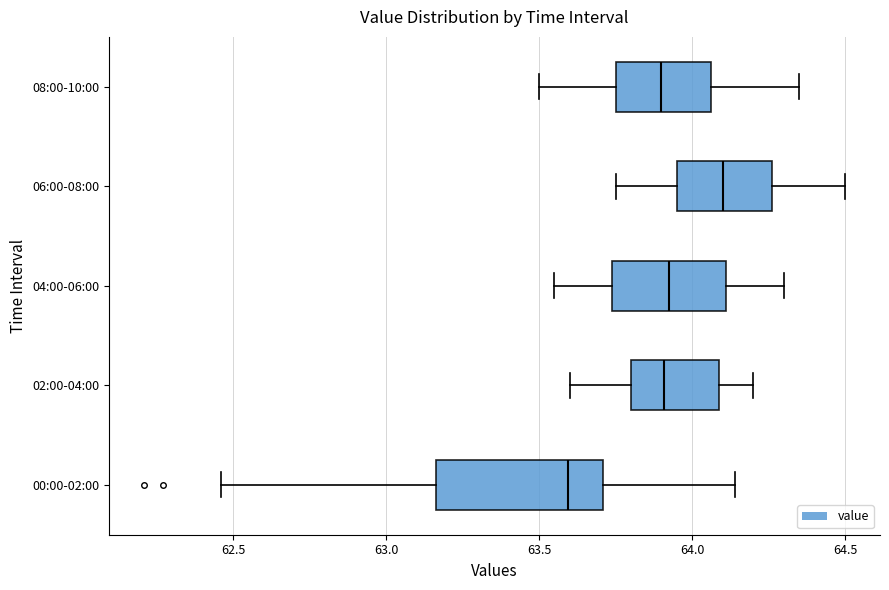

Which box is the widest, from its left edge to its right edge?

00:00-02:00